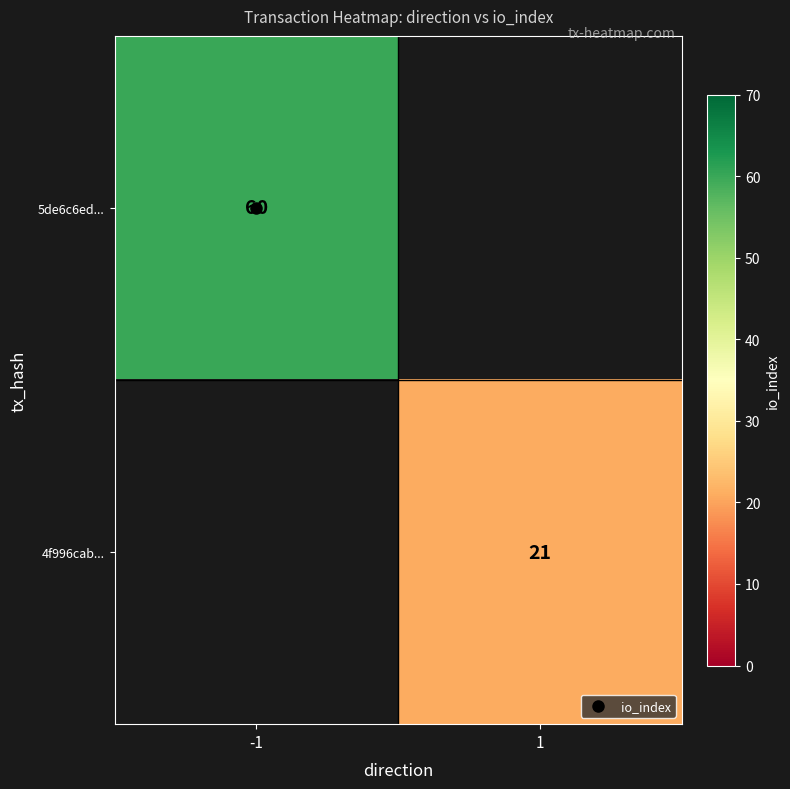

Which has a higher value, 1 or -1?

-1